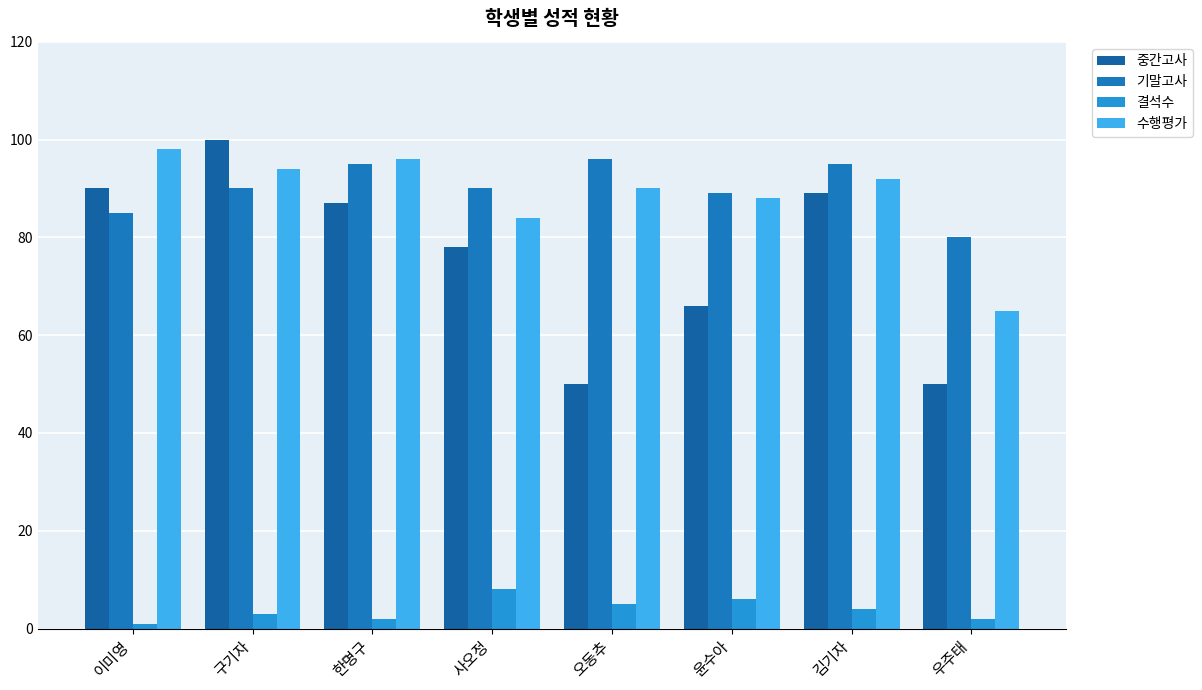

What are all the series names shown in the legend?

중간고사, 기말고사, 결석수, 수행평가